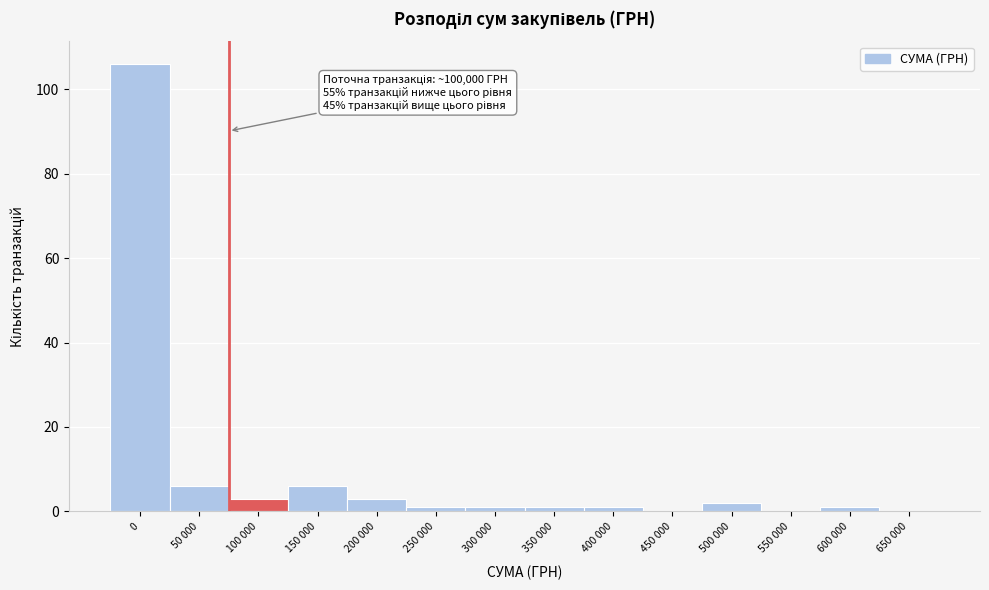

Reading left to right, what are all the values shown in this chart?

0=106	50 000=6	100 000=3	150 000=6	200 000=3	250 000=1	300 000=1	350 000=1	400 000=1	450 000=0	500 000=2	550 000=0	600 000=1	650 000=0